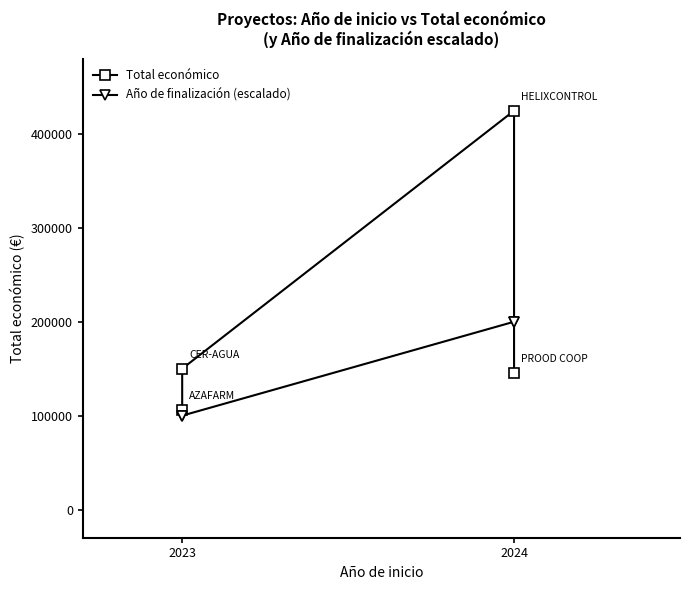

What is the sum of the Total económico values at 2 and 3?

569720